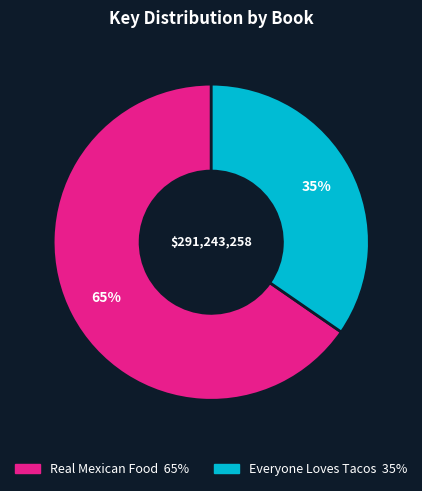

What is the majority slice?

Real Mexican Food